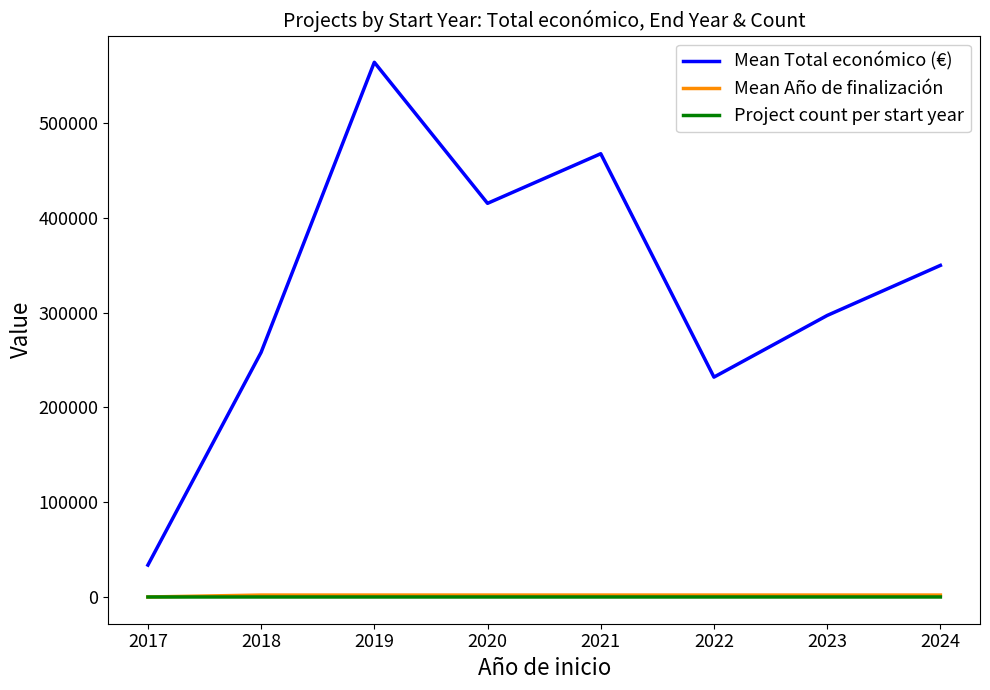

How many Project count per start year values are between 3 and 10?

5